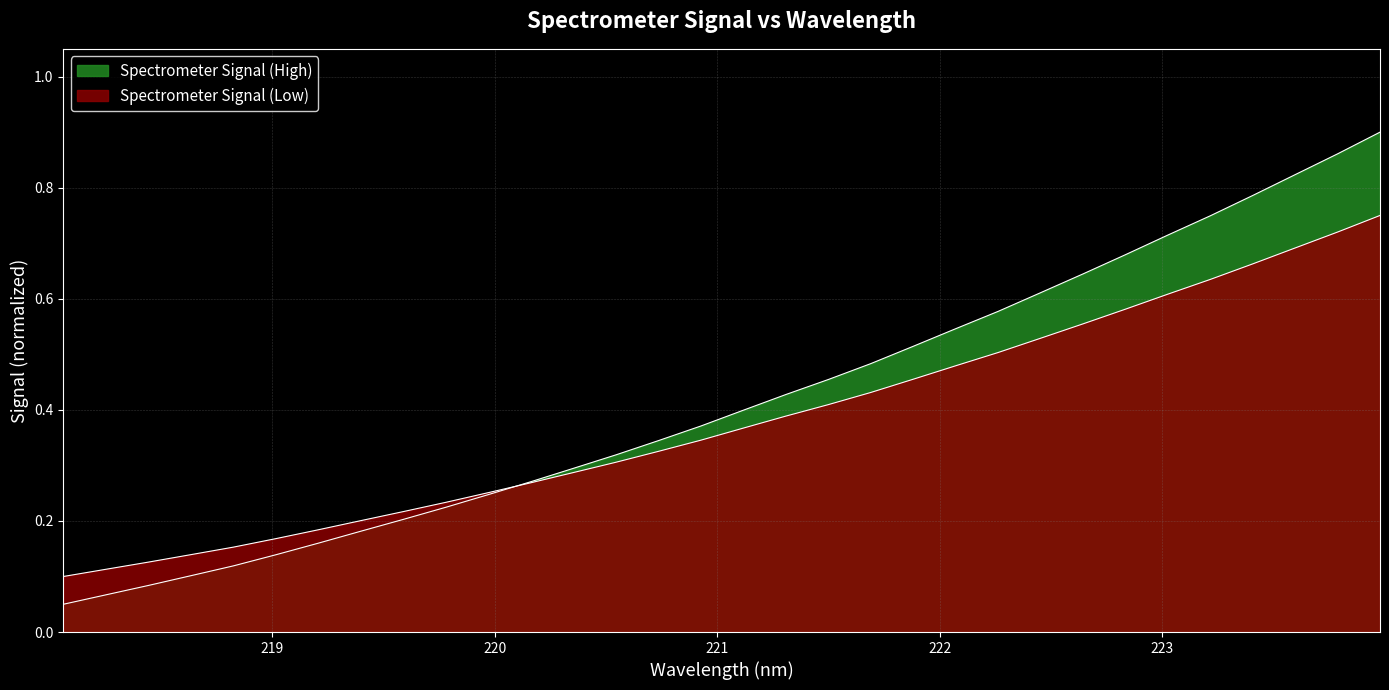

True or false: the data shows 0.2 at 219.7801.

True